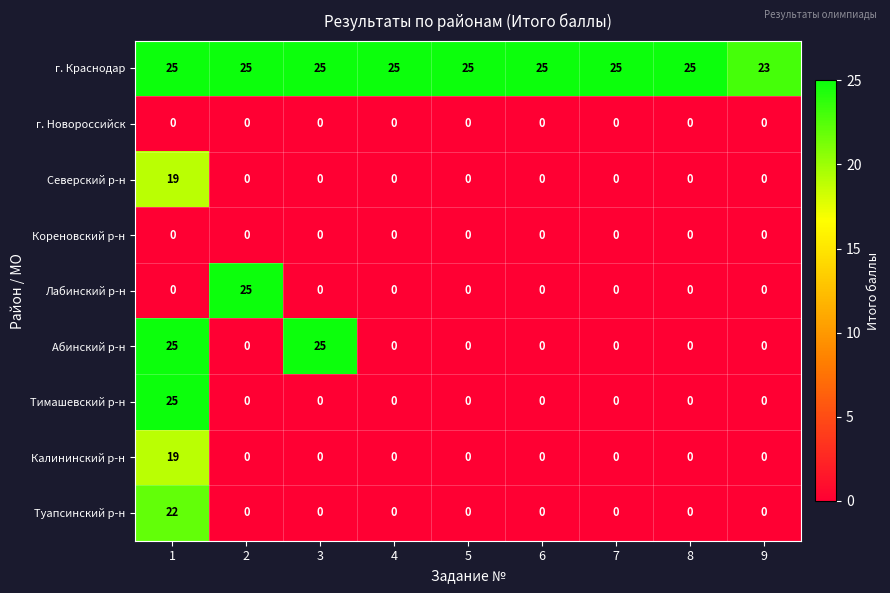

What is the spread (max minus min) of values at 8?

25